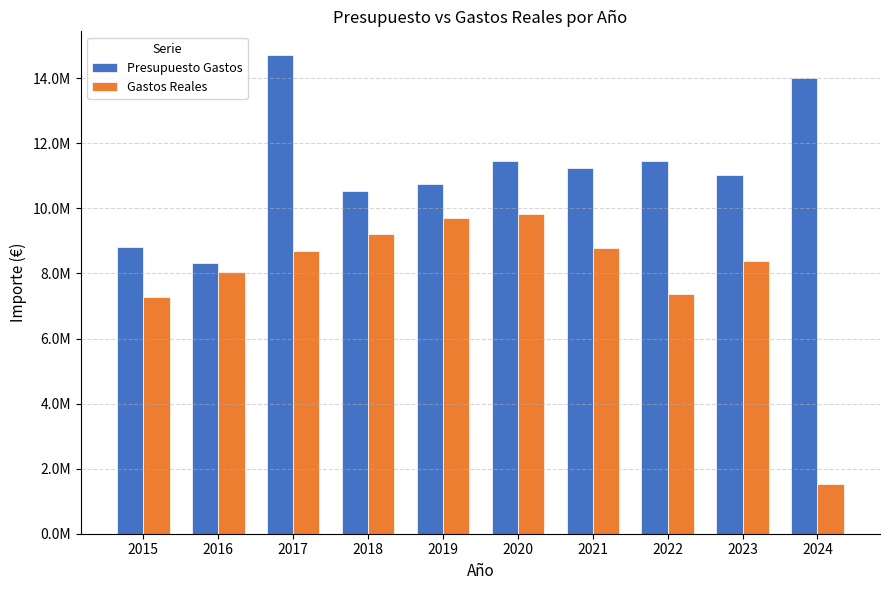

At which category is the sum across all series the highest?

2017